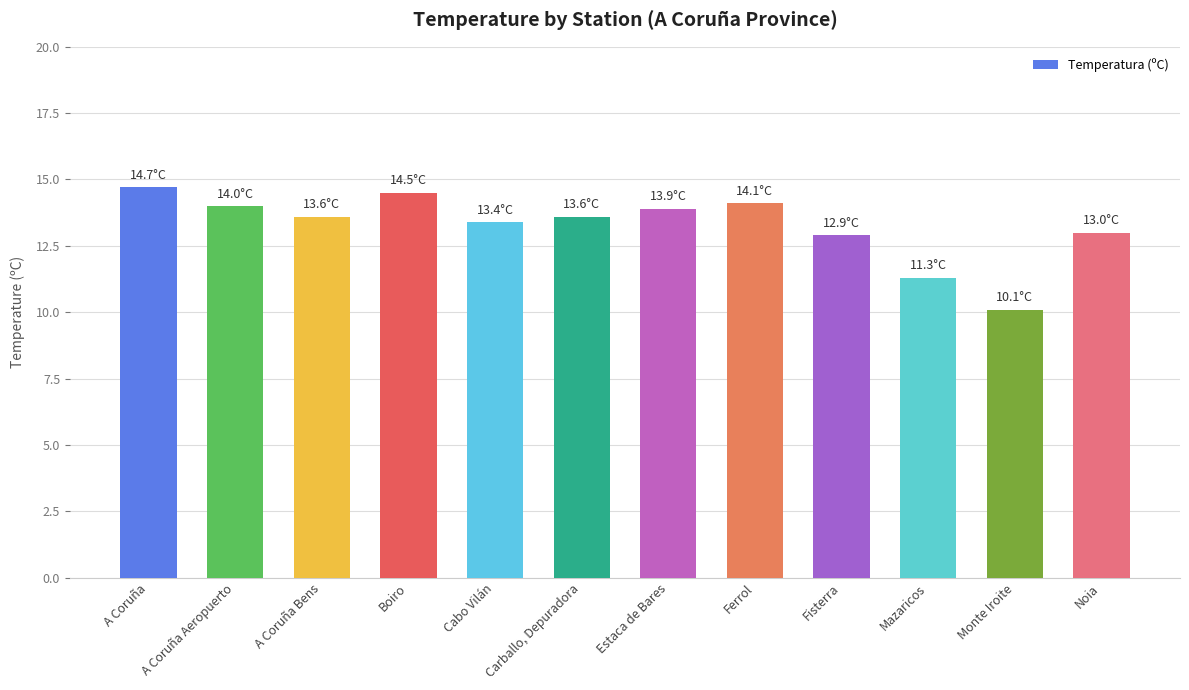

What is the maximum value shown in the chart?

14.7